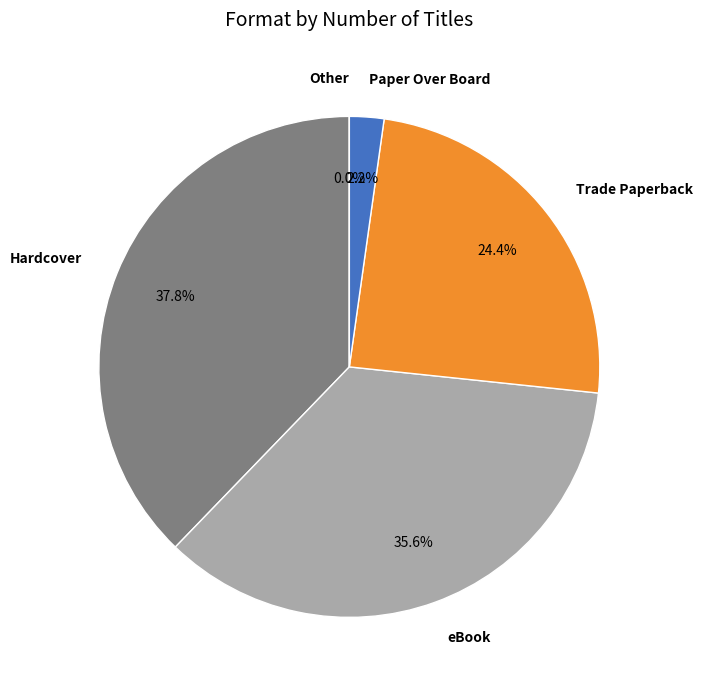

Which has a higher value, eBook or Other?

eBook